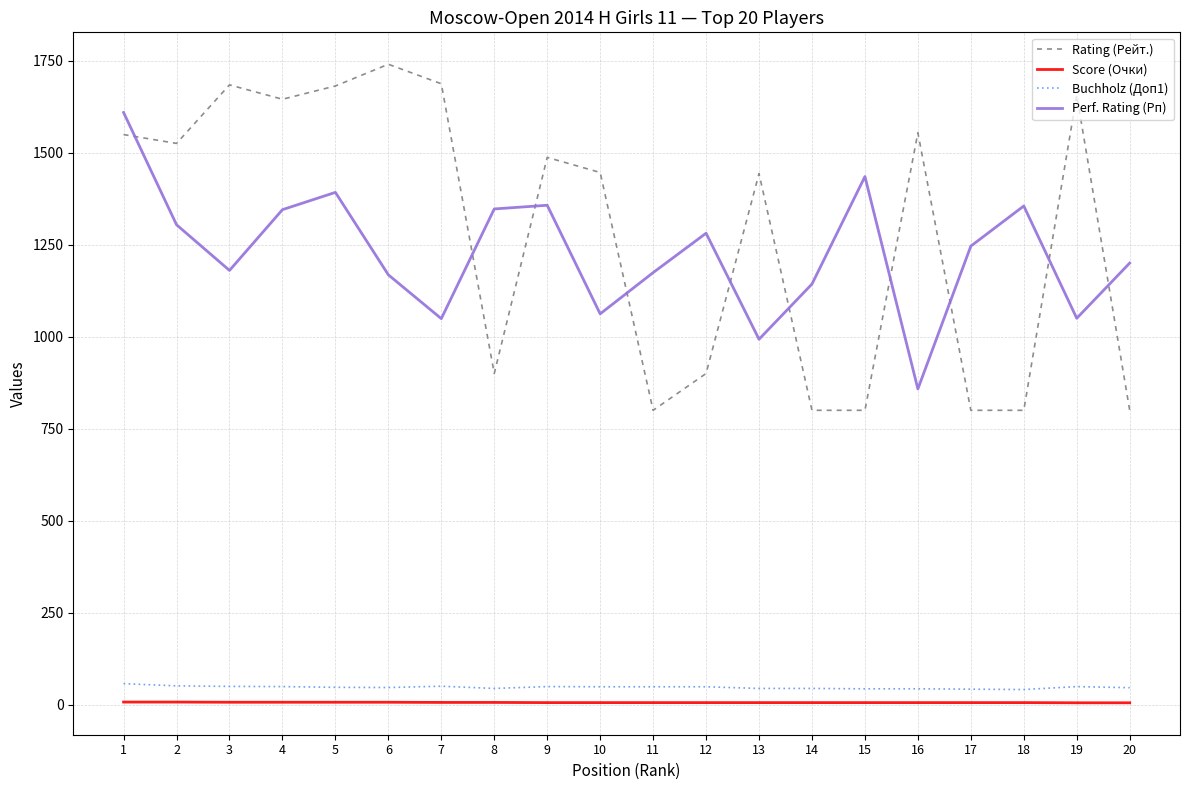

Which series changed the most between 2 and 17?

Rating (Рейт.)